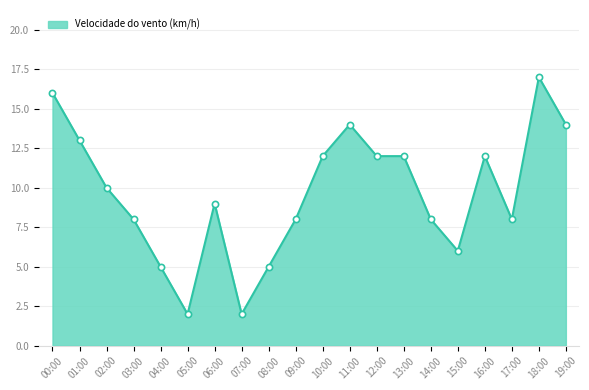

Approximately how many times larger is the value at 00:00 compared to 07:00?

8.0